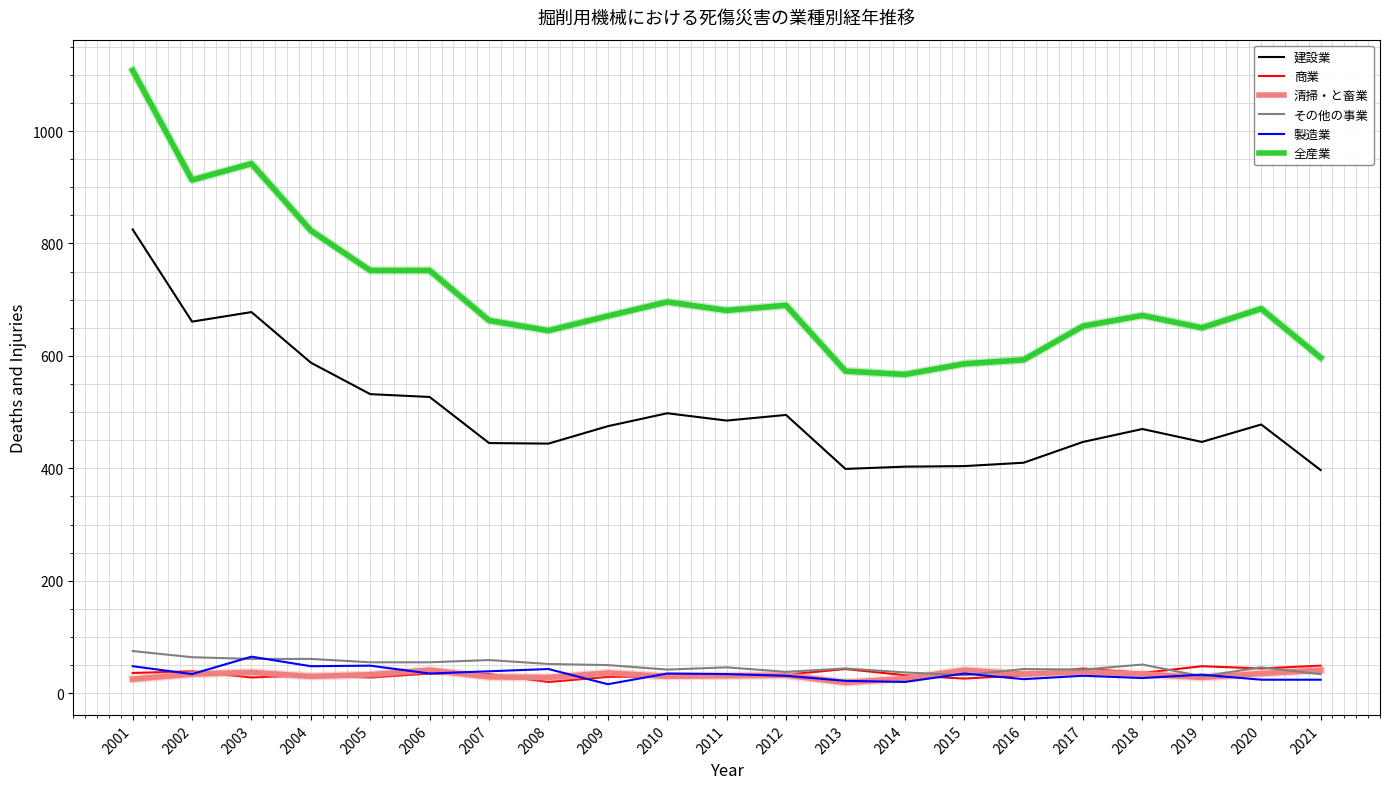

At which category is the sum across all series the highest?

2001